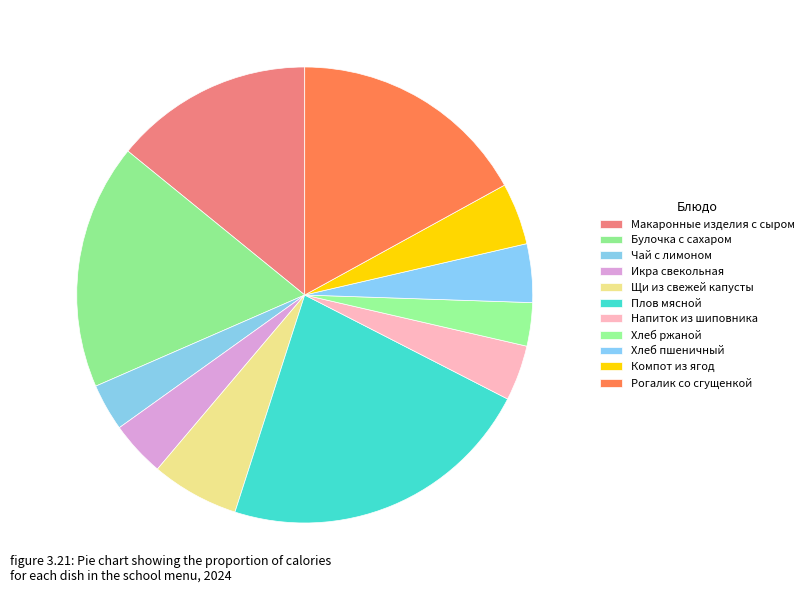

How many slices are in this pie chart?

11